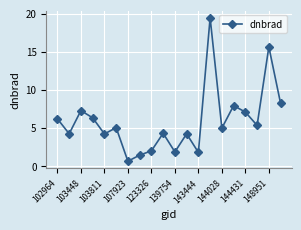

What is the minimum value shown in the chart?

0.6